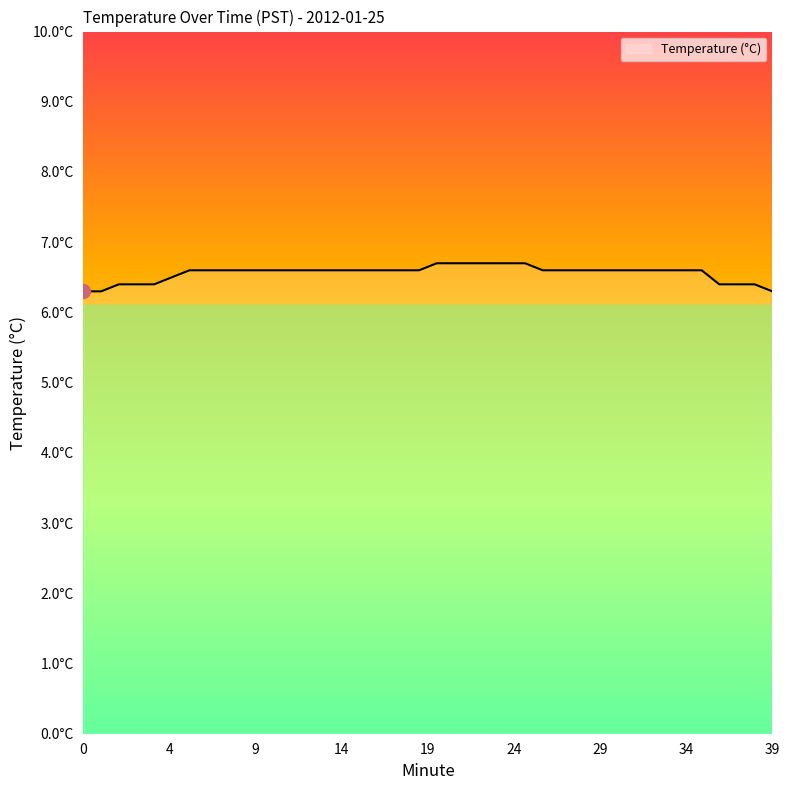

Does the chart display data point markers on the line(s)?

No